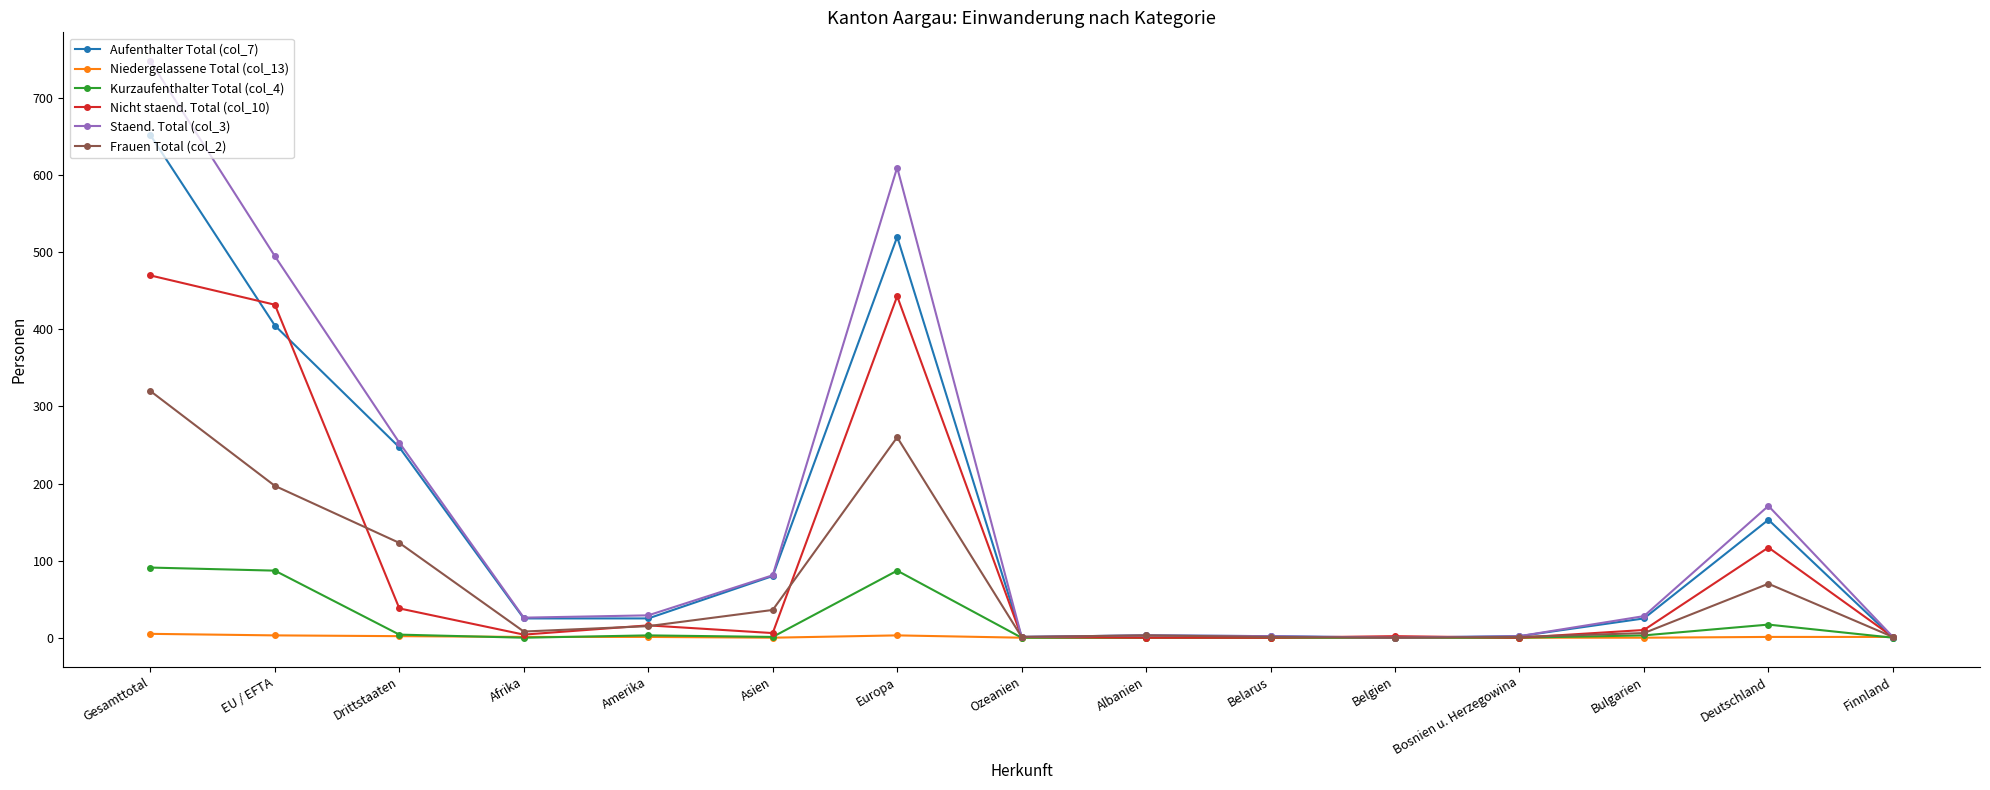

At which category is the sum across all series the highest?

Gesamttotal